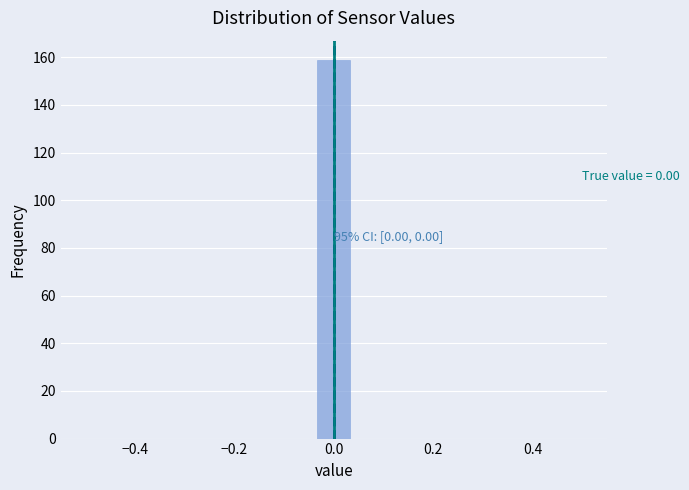

Read against the x-axis, roughly where is the centre of the tallest bar?

0.00